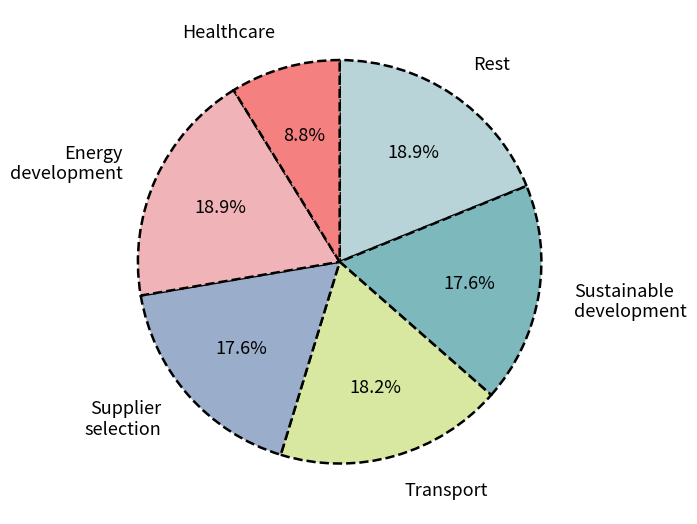

To the nearest percent, what is the average slice percentage?

17%